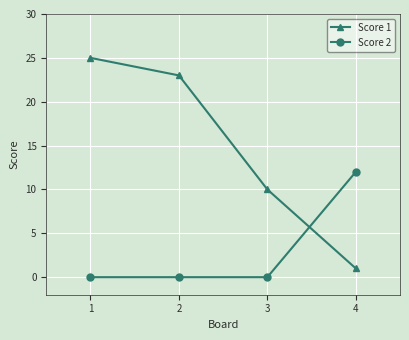

True or false: Score 1 and Score 2 intersect in this chart.

True